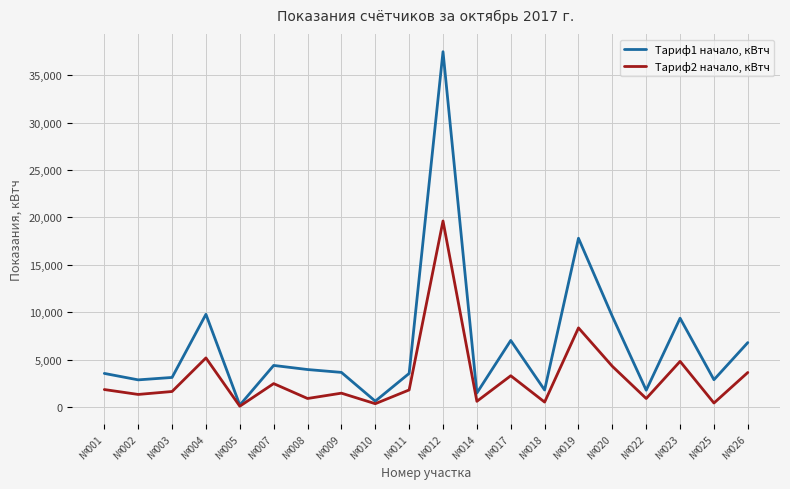

Rank the series by their maximum value, from highest to lowest.

Тариф1 начало, кВтч, Тариф2 начало, кВтч